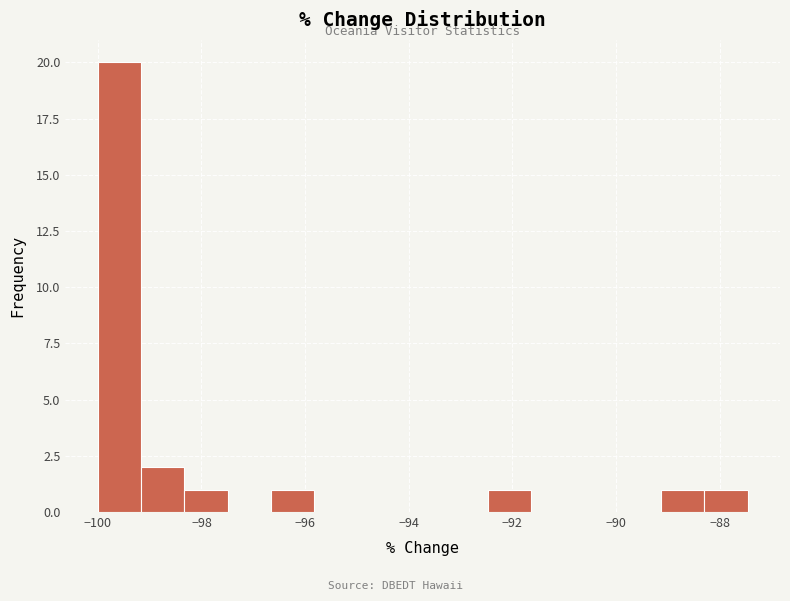

What is the height of the bar covering -88.2 to -87.4 on the x-axis? Neither the bar edges nor the heights are printed on the chart, so give them approximately, as read against the axes.

1